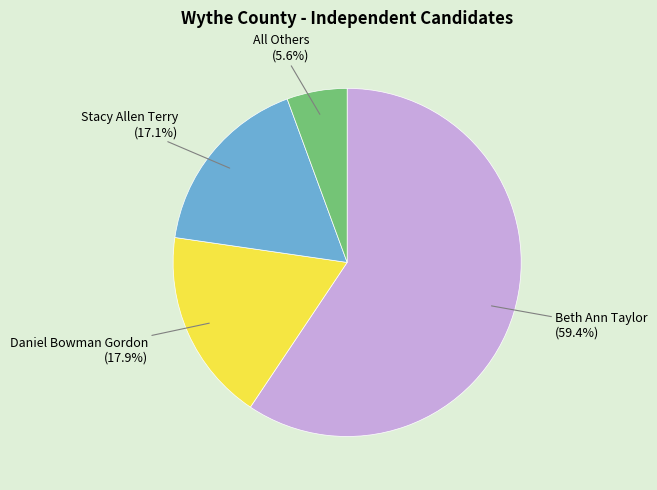

To the nearest percent, what percentage of the pie is All Others?

6%